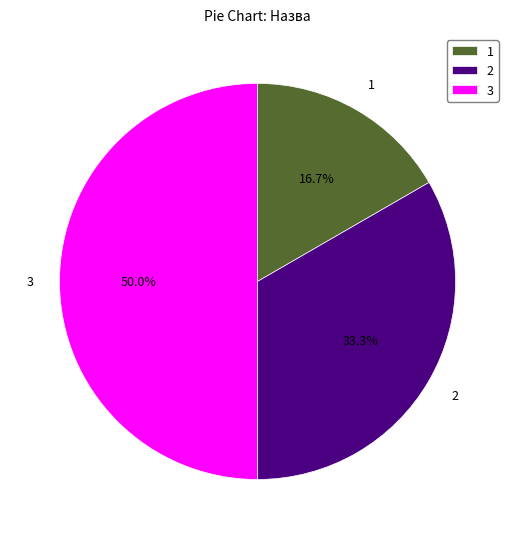

Is 1 the majority of the pie?

No